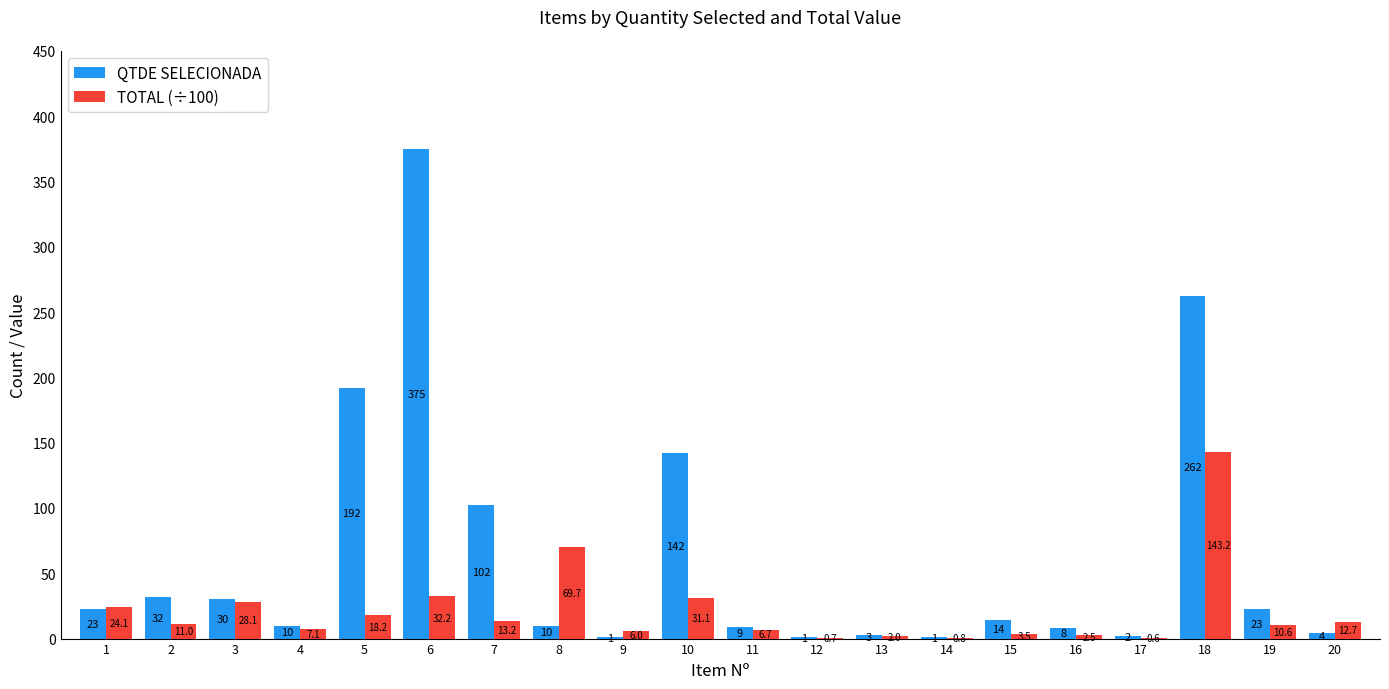

Are the bars horizontal?

No